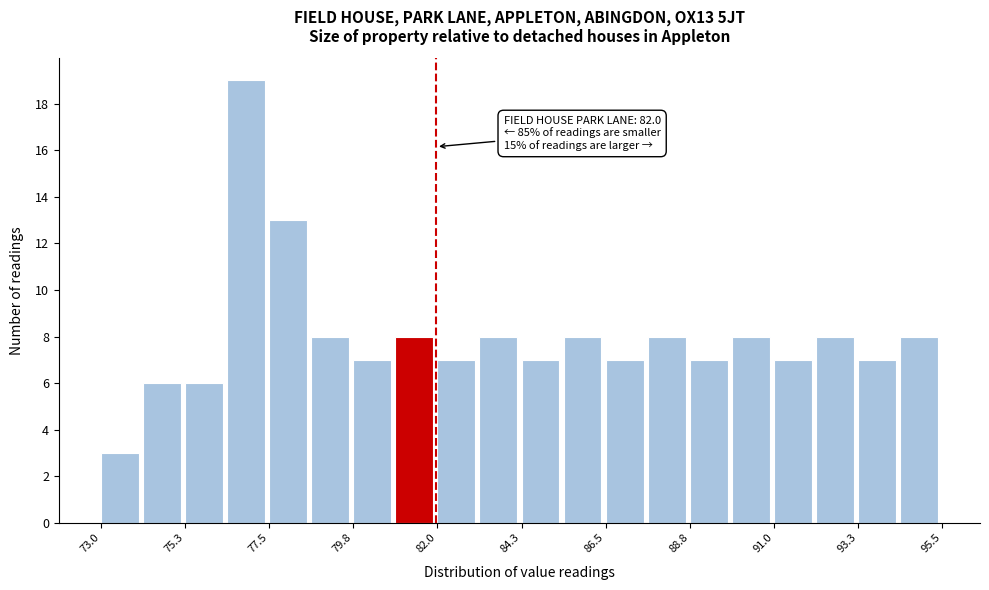

Around what value on the x-axis is the tallest bar? Give the approximate position of its centre, as read against the axis.

77.0